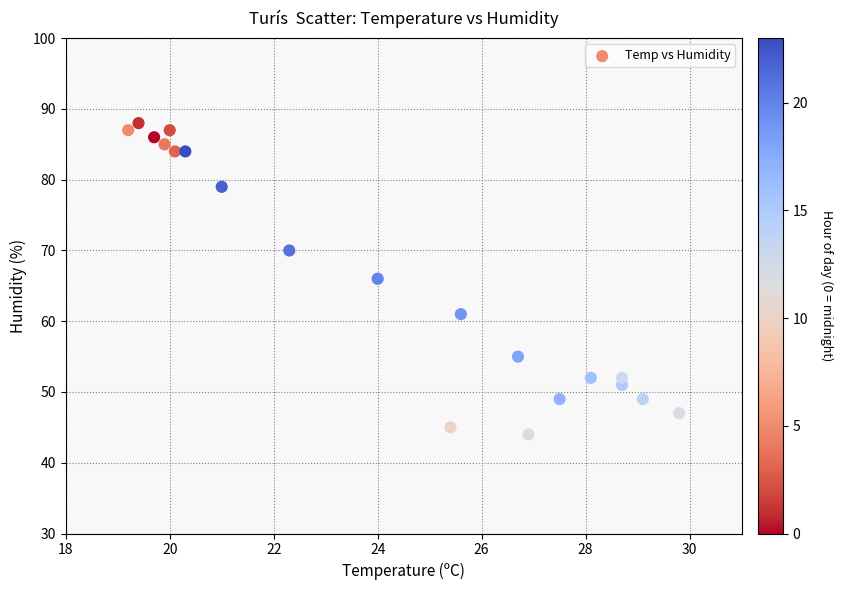

What is the range of Y values (max minus min)?

44